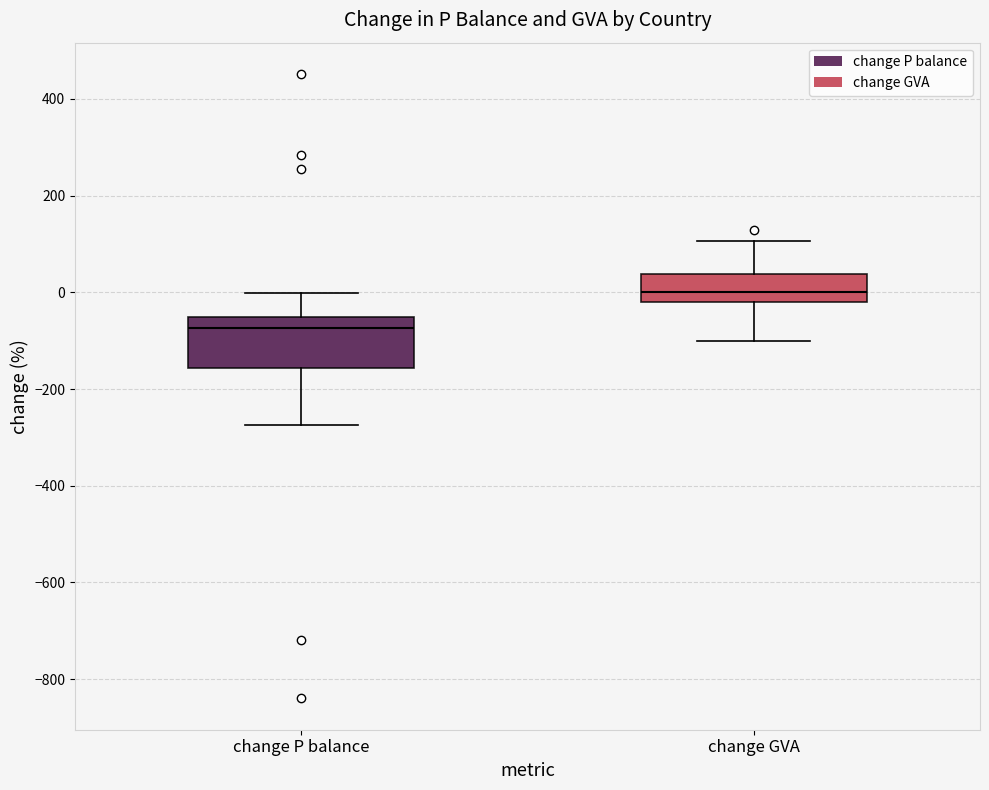

Reading left to right, transcribe this box plot: for each box, give where its median line is, the range the box spans, and where its two whiskers end, as read against the y-axis. The values are not printed on the chart, so give them approximately, as read against the axis.

change P balance: median -80, box -160 to -60, whiskers -280 to 0
change GVA: median 0, box -20 to 40, whiskers -100 to 100